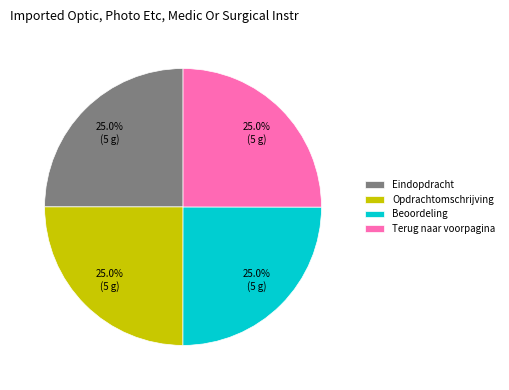

True or false: Terug naar voorpagina accounts for 15% of the total.

False